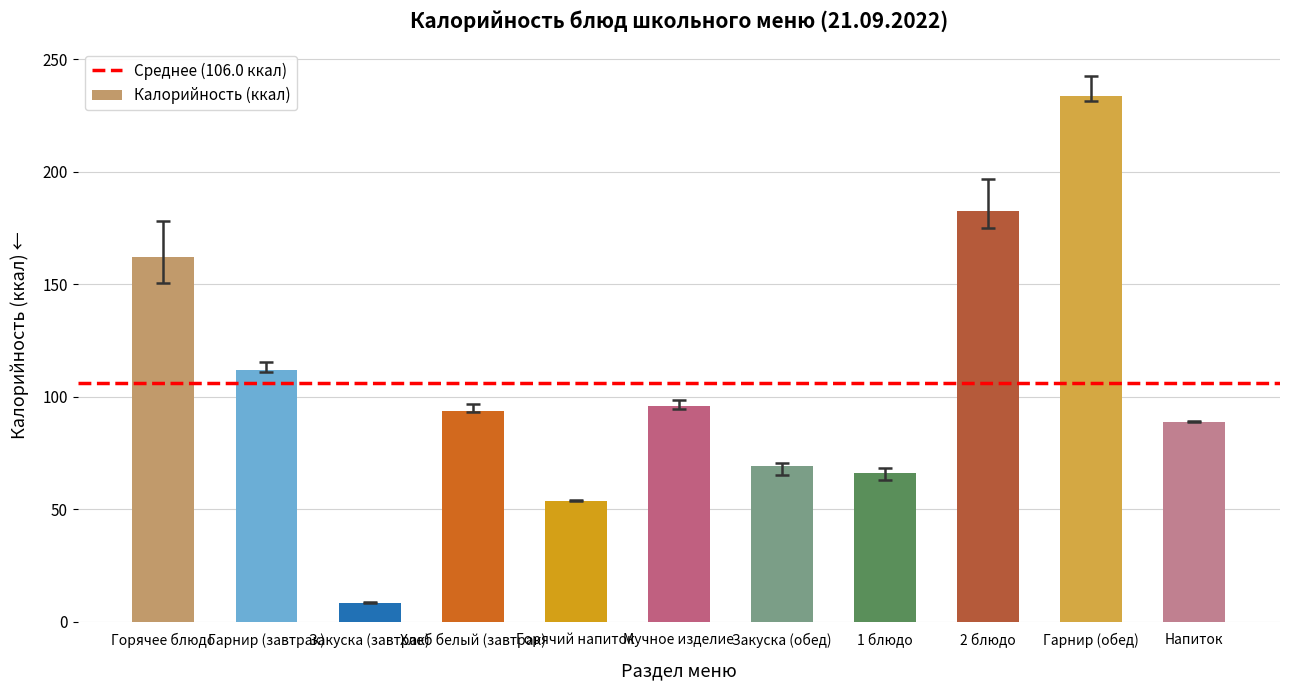

Between Гарнир (обед) and 2 блюдо, which is larger?

Гарнир (обед)